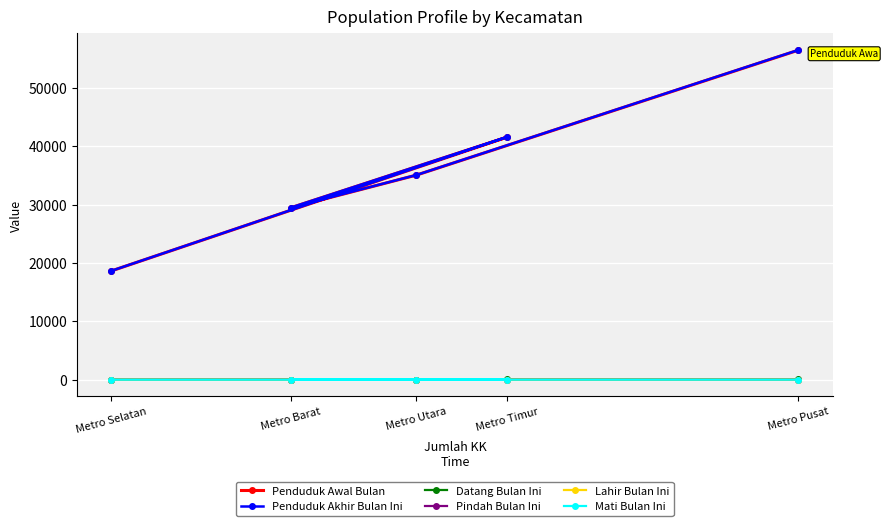

Count the Datang Bulan Ini values in the range 26 to 41.

3